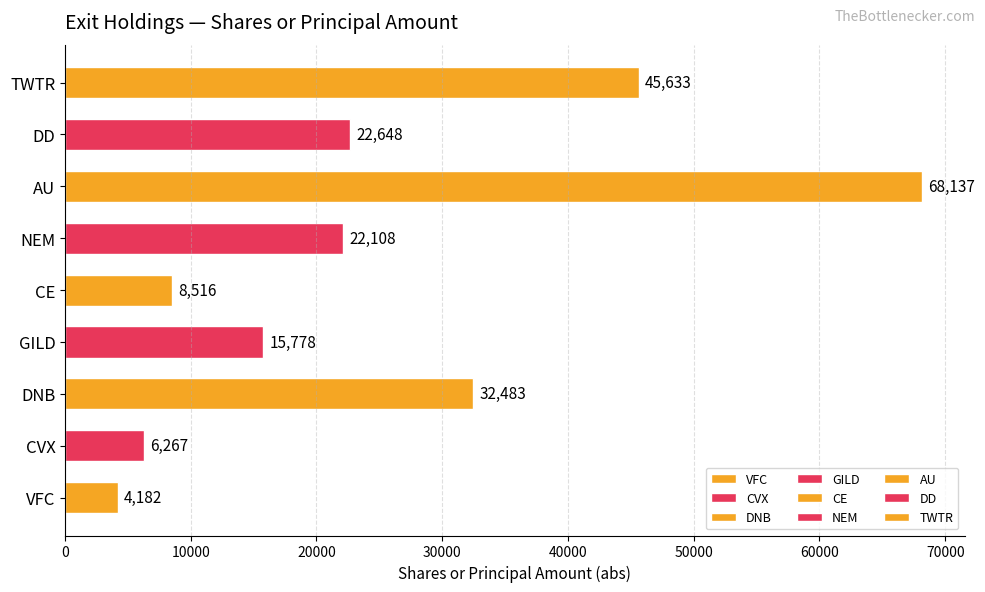

Count the number of data series in this chart.

1